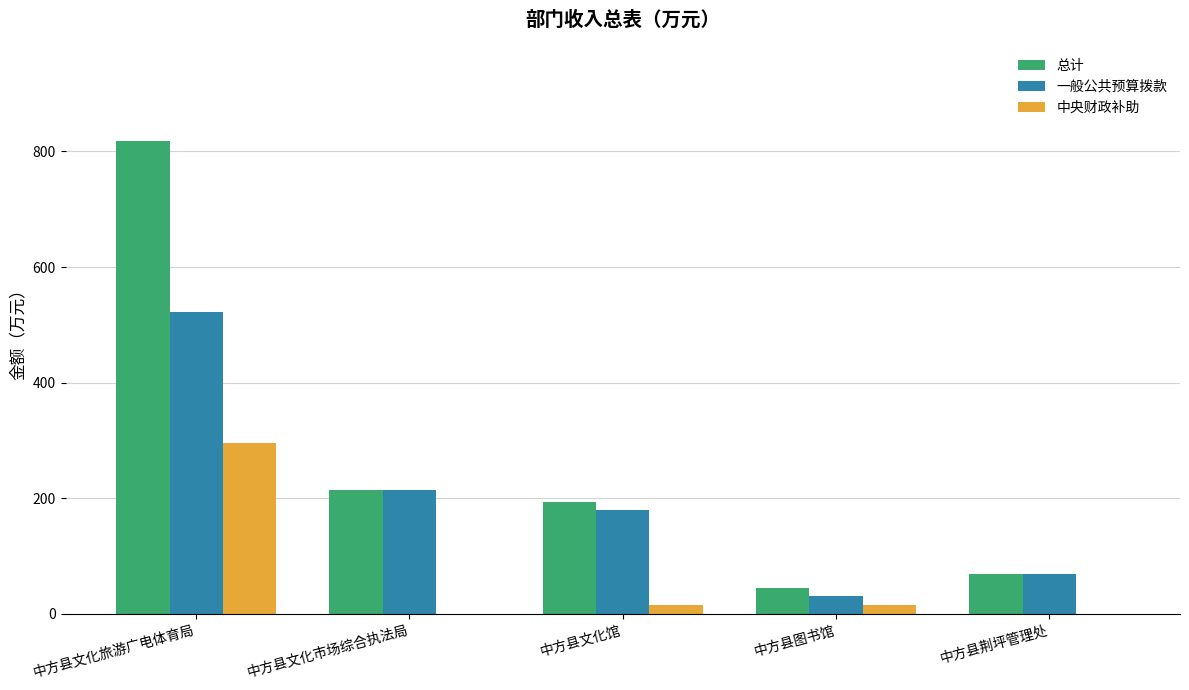

Between 中方县文化市场综合执法局 and 中方县图书馆, which series saw the biggest shift?

一般公共预算拨款